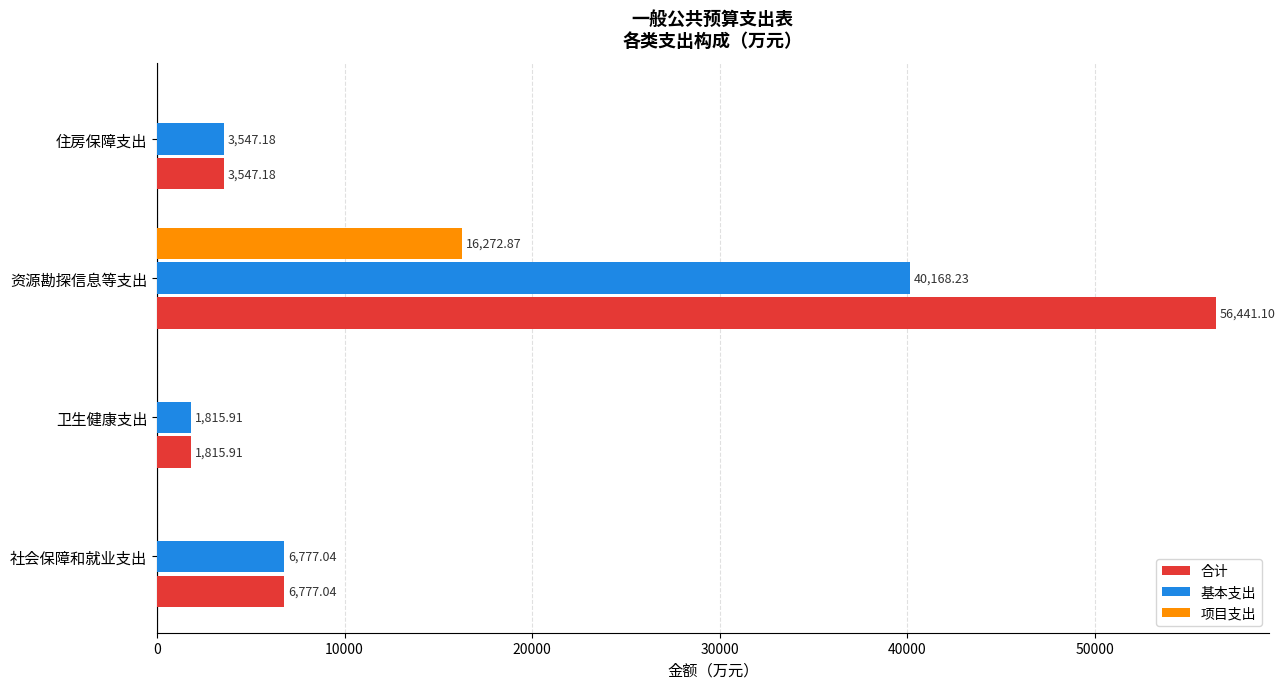

At which category is the sum across all series the highest?

资源勘探信息等支出